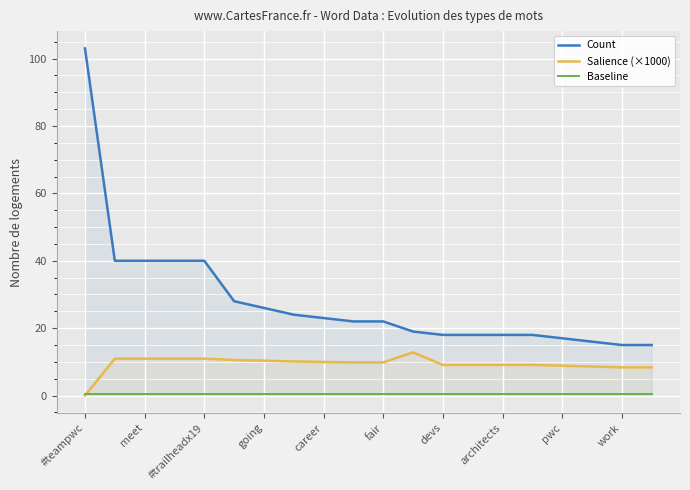

How many interior local peaks does the Salience (×1000) series have?

1